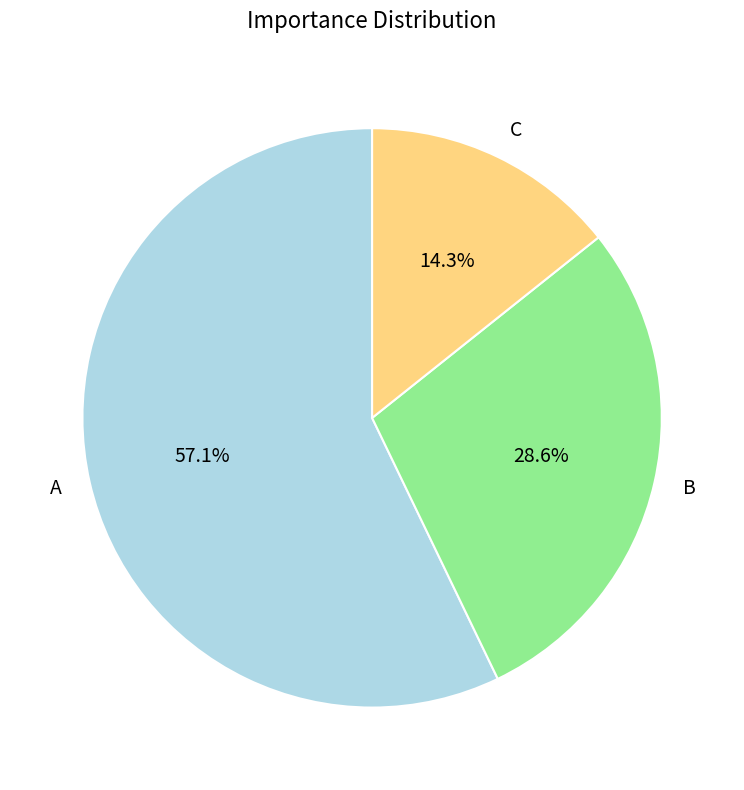

To the nearest percent, what percentage of the pie is A?

57%